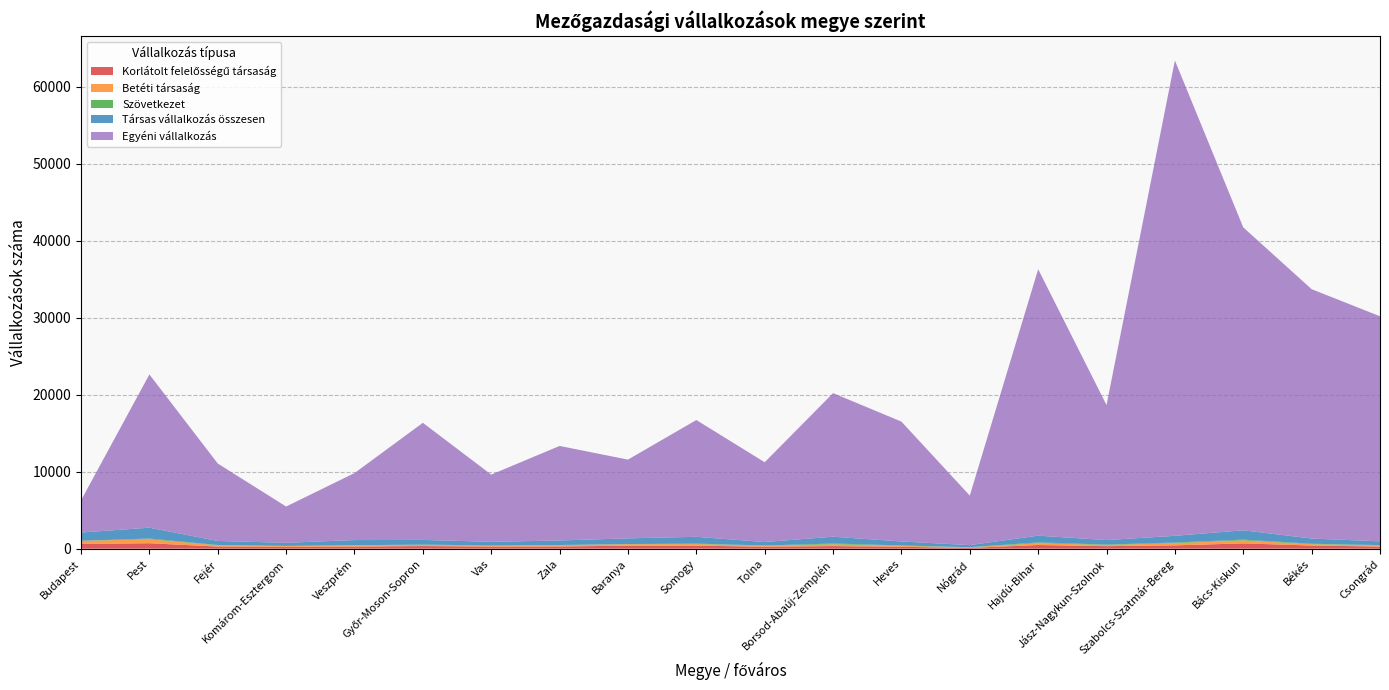

Reading left to right, what are all the values shown in this chart?

Korlátolt felelősségű társaság: Budapest=618	Pest=711	Fejér=276	Komárom-Esztergom=243	Veszprém=275	Győr-Moson-Sopron=344	Vas=275	Zala=284	Baranya=396	Somogy=399	Tolna=255	Borsod-Abaúj-Zemplén=338	Heves=247	Nógrád=106	Hajdú-Bihar=479	Jász-Nagykun-Szolnok=330	Szabolcs-Szatmár-Bereg=432	Bács-Kiskun=691	Békés=409	Csongrád=278
Betéti társaság: Budapest=395	Pest=509	Fejér=160	Komárom-Esztergom=97	Veszprém=151	Győr-Moson-Sopron=129	Vas=92	Zala=170	Baranya=181	Somogy=202	Tolna=114	Borsod-Abaúj-Zemplén=229	Heves=124	Nógrád=61	Hajdú-Bihar=231	Jász-Nagykun-Szolnok=146	Szabolcs-Szatmár-Bereg=284	Bács-Kiskun=388	Békés=167	Csongrád=135
Szövetkezet: Budapest=15	Pest=102	Fejér=47	Komárom-Esztergom=24	Veszprém=24	Győr-Moson-Sopron=65	Vas=47	Zala=28	Baranya=28	Somogy=60	Tolna=49	Borsod-Abaúj-Zemplén=107	Heves=52	Nógrád=26	Hajdú-Bihar=108	Jász-Nagykun-Szolnok=62	Szabolcs-Szatmár-Bereg=85	Bács-Kiskun=96	Békés=68	Csongrád=54
Társas vállalkozás összesen: Budapest=1072	Pest=1407	Fejér=520	Komárom-Esztergom=401	Veszprém=669	Győr-Moson-Sopron=603	Vas=476	Zala=585	Baranya=737	Somogy=884	Tolna=446	Borsod-Abaúj-Zemplén=883	Heves=515	Nógrád=271	Hajdú-Bihar=874	Jász-Nagykun-Szolnok=582	Szabolcs-Szatmár-Bereg=868	Bács-Kiskun=1214	Békés=676	Csongrád=489
Egyéni vállalkozás: Budapest=4174	Pest=19895	Fejér=10057	Komárom-Esztergom=4711	Veszprém=8700	Győr-Moson-Sopron=15206	Vas=8730	Zala=12276	Baranya=10223	Somogy=15164	Tolna=10361	Borsod-Abaúj-Zemplén=18642	Heves=15563	Nógrád=6433	Hajdú-Bihar=34595	Jász-Nagykun-Szolnok=17533	Szabolcs-Szatmár-Bereg=61724	Bács-Kiskun=39329	Békés=32375	Csongrád=29222